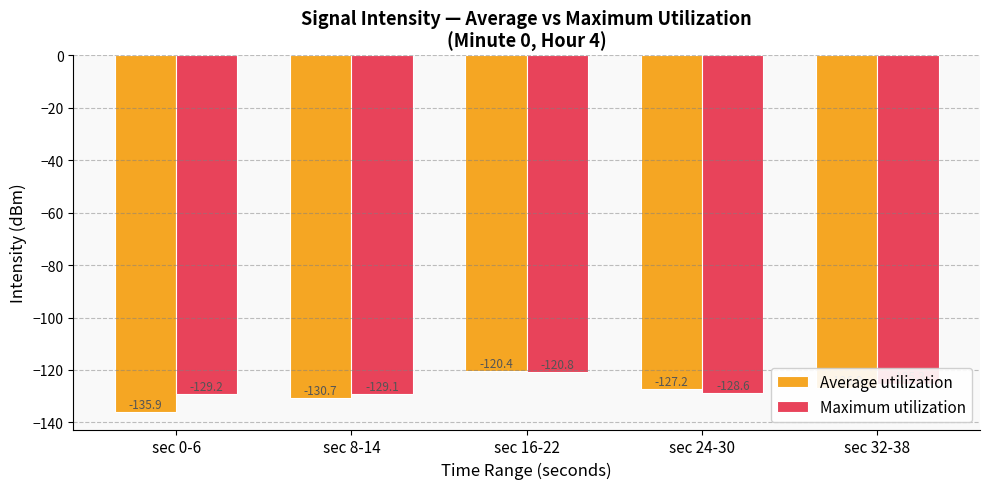

What is the label of the 5th bar from the left?

sec 32-38